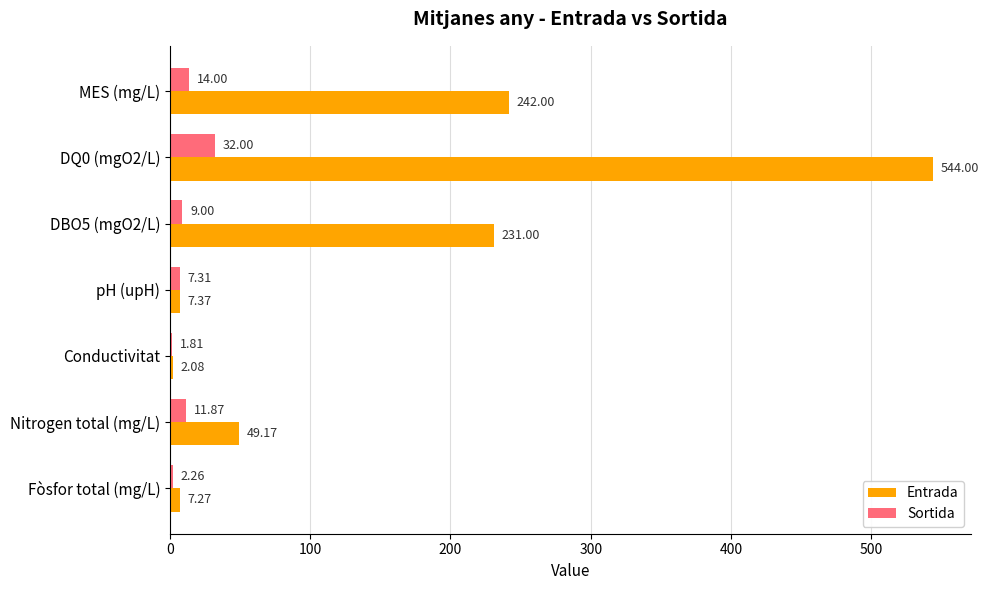

At which category does the chart reach its minimum across all series?

Conductivitat